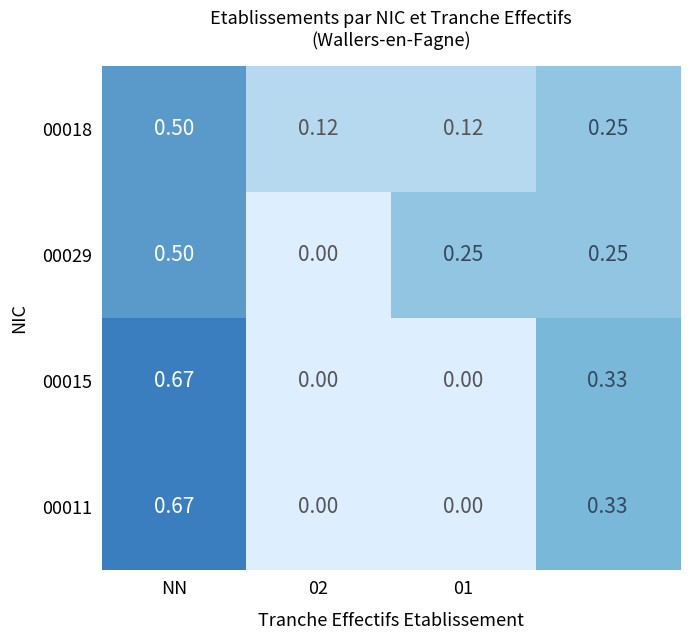

Which label corresponds to the largest value in the chart?

NN